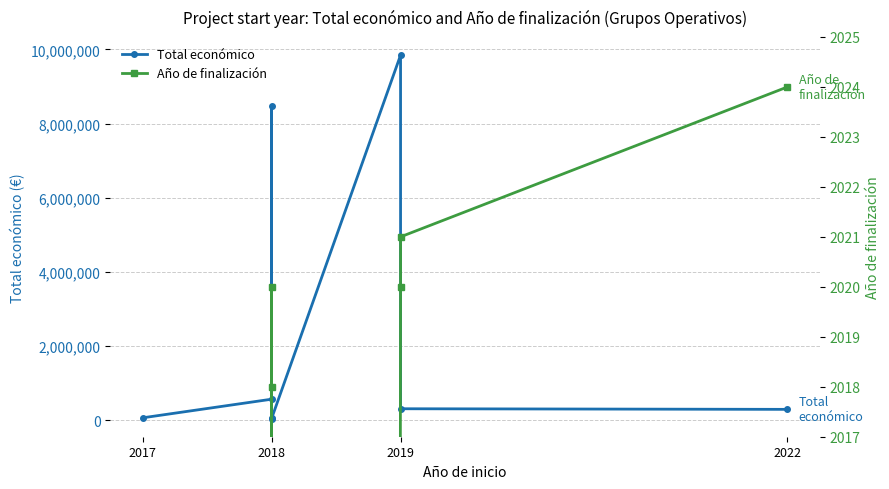

Rank the series at 2022 from lowest to highest value.

Año de finalización, Total económico